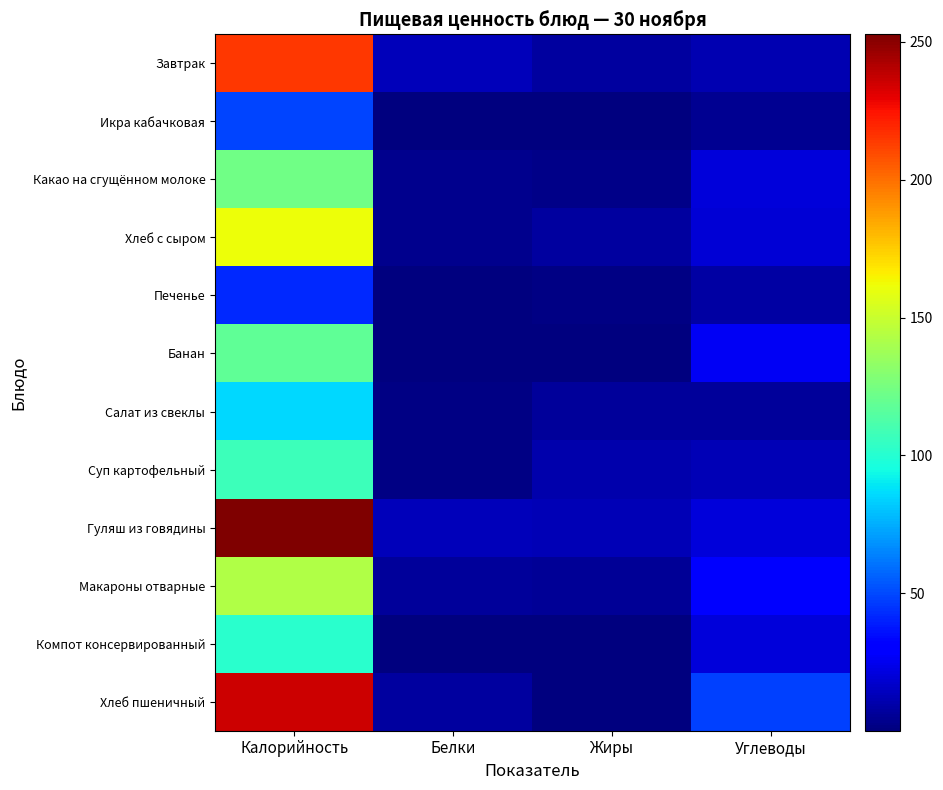

Which has a higher value, Углеводы or Белки?

Белки